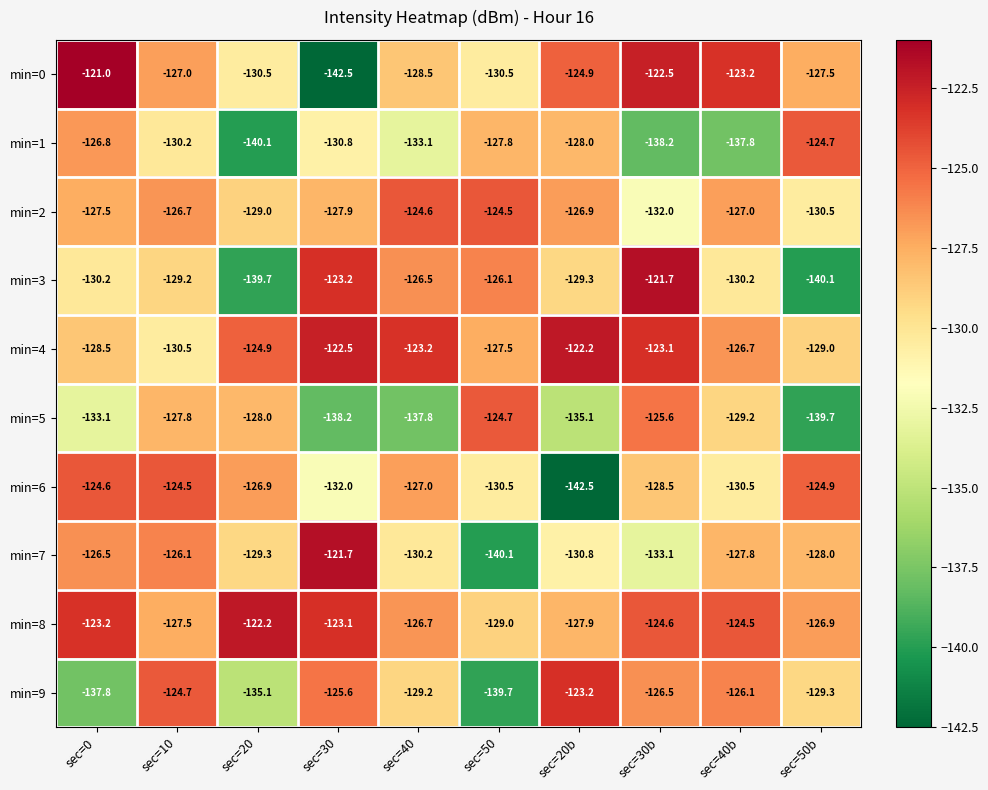

At which category is the sum across all series the highest?

sec=10